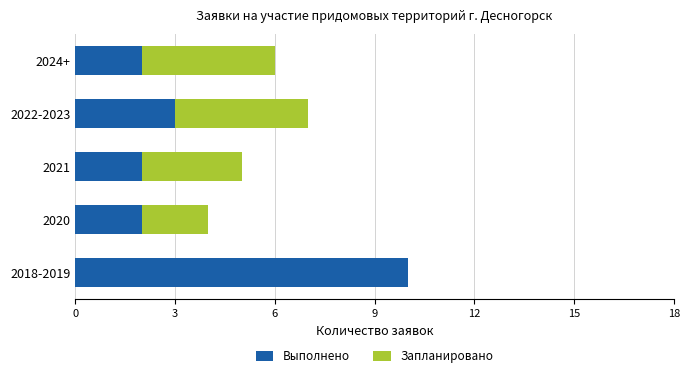

Count the number of categories in the chart.

5